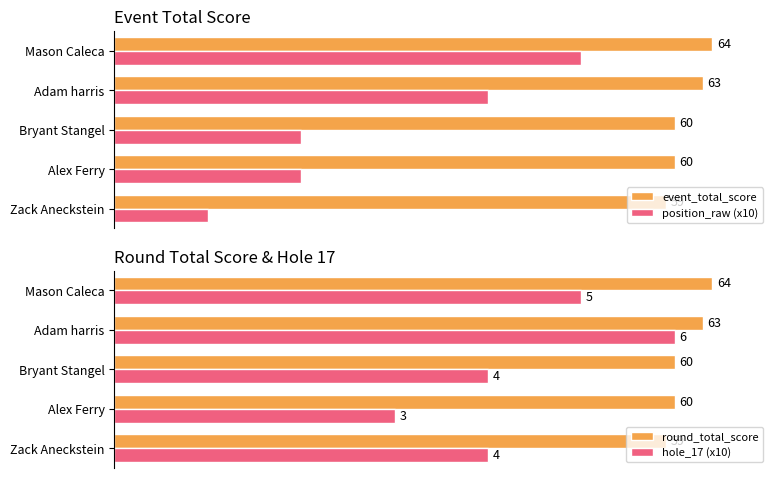

What is the value of the event_total_score bar at the 3rd from the left?

60